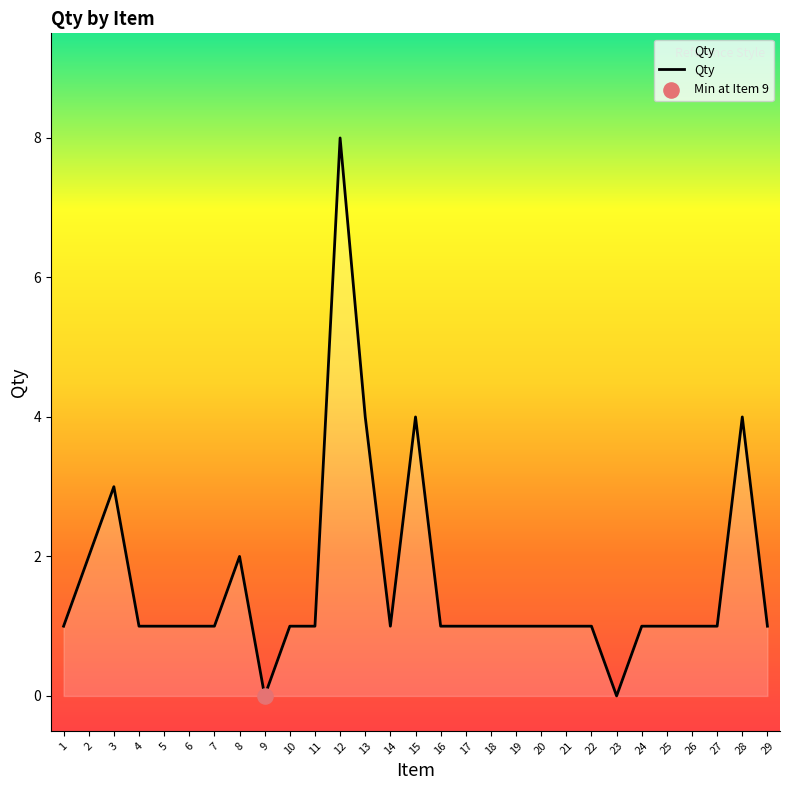

Which has a higher value, 8 or 7?

8